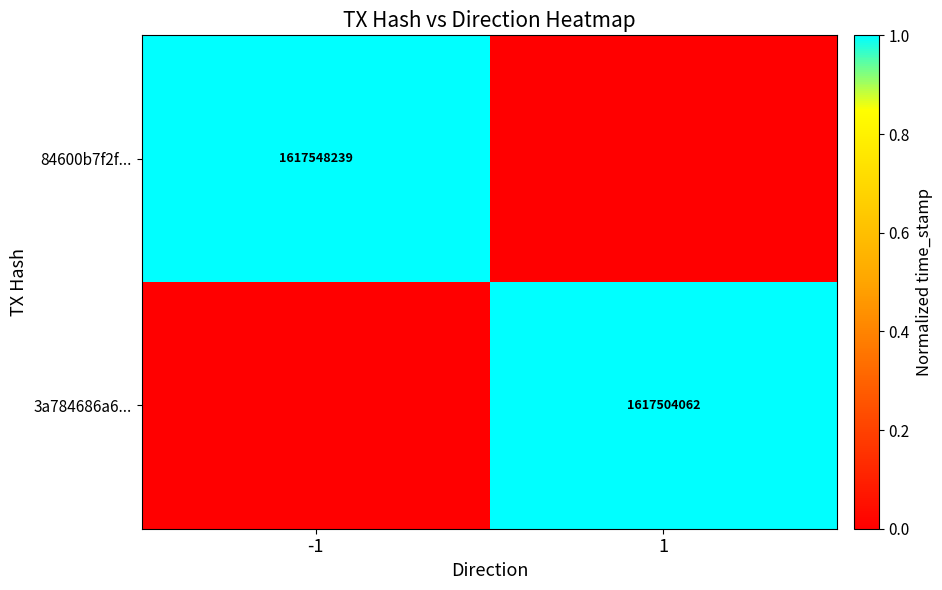

True or false: 3a784686a6... has a value of 1617504062 at 1.

True